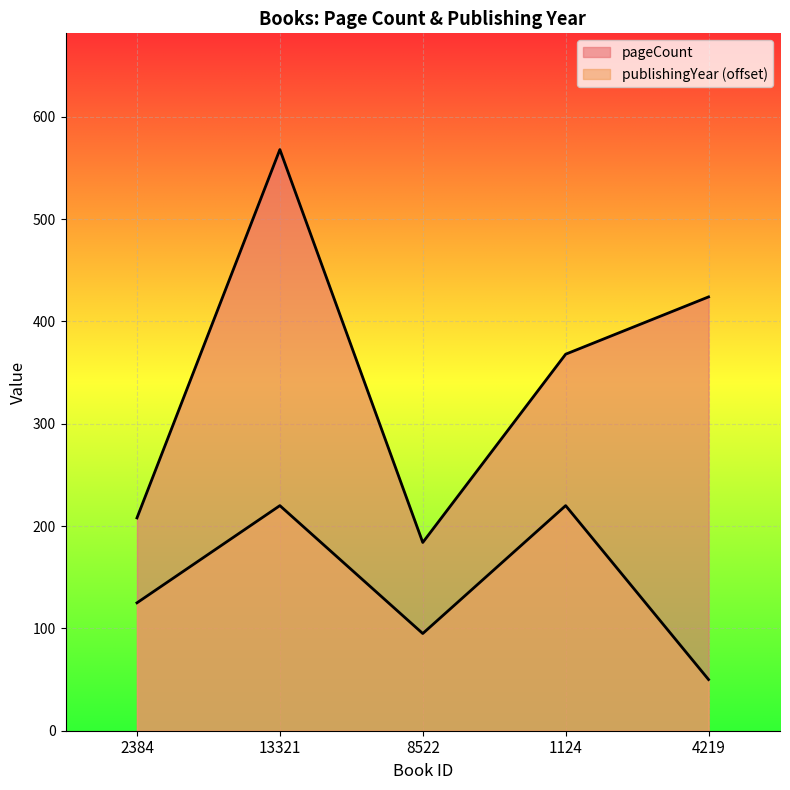

List the series in order of their overall mean, lowest first.

publishingYear, pageCount